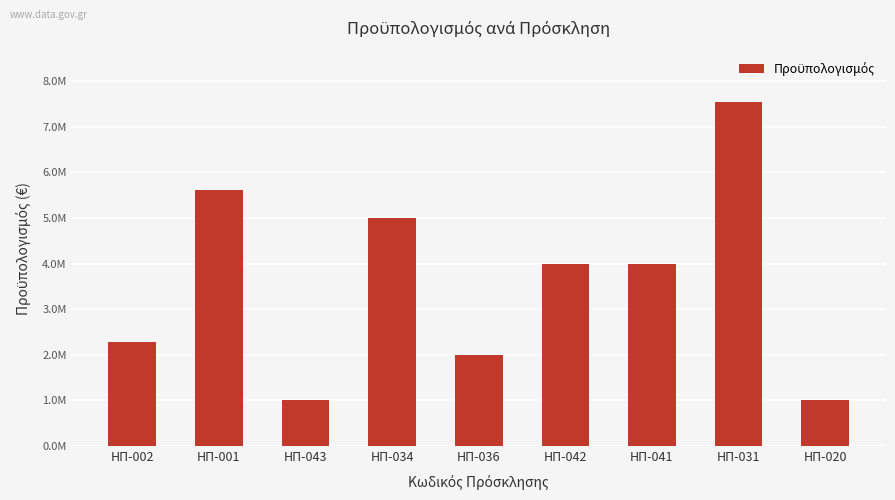

What is the maximum value shown in the chart?

7537311